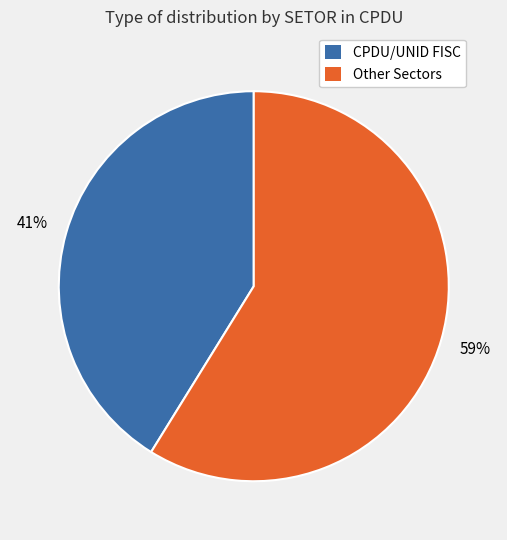

To the nearest percent, what is the average slice percentage?

50%